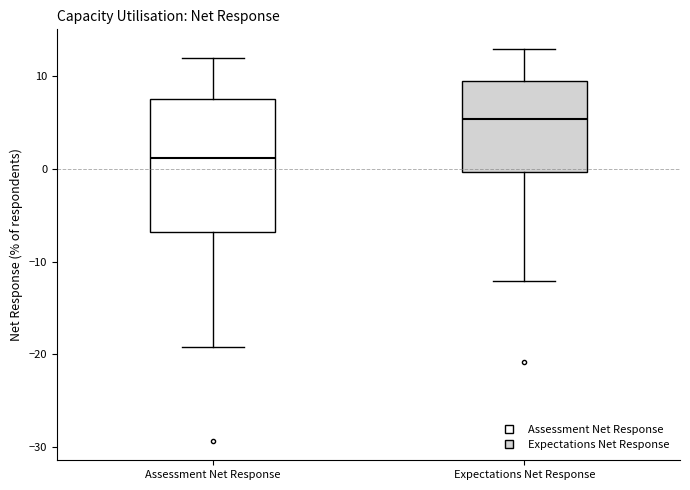

Which box has the highest median line?

Expectations Net Response